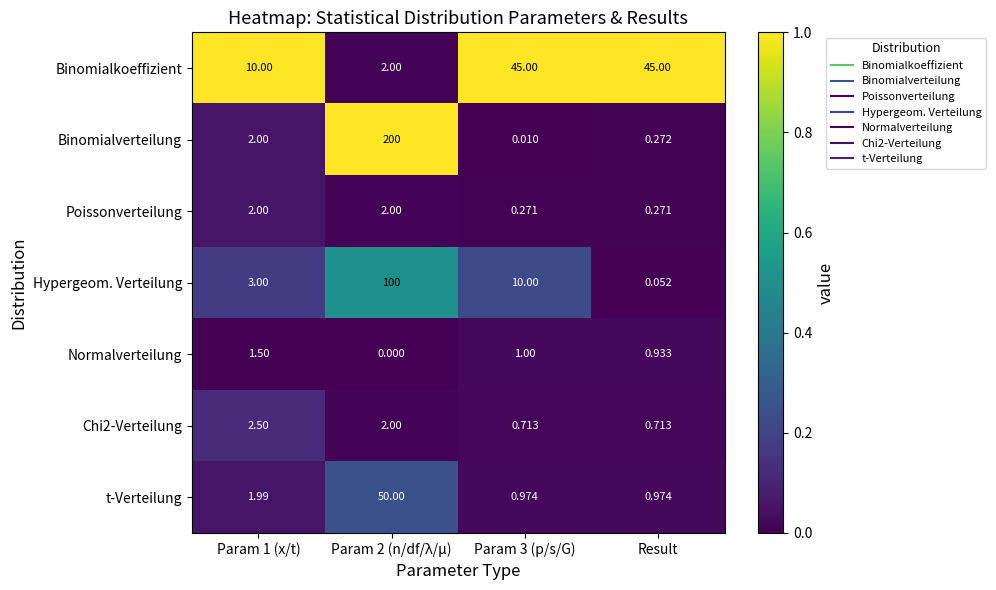

Is the value of Binomialkoeffizient at Result greater than the value of Binomialverteilung at Param 3 (p/s/G)?

Yes